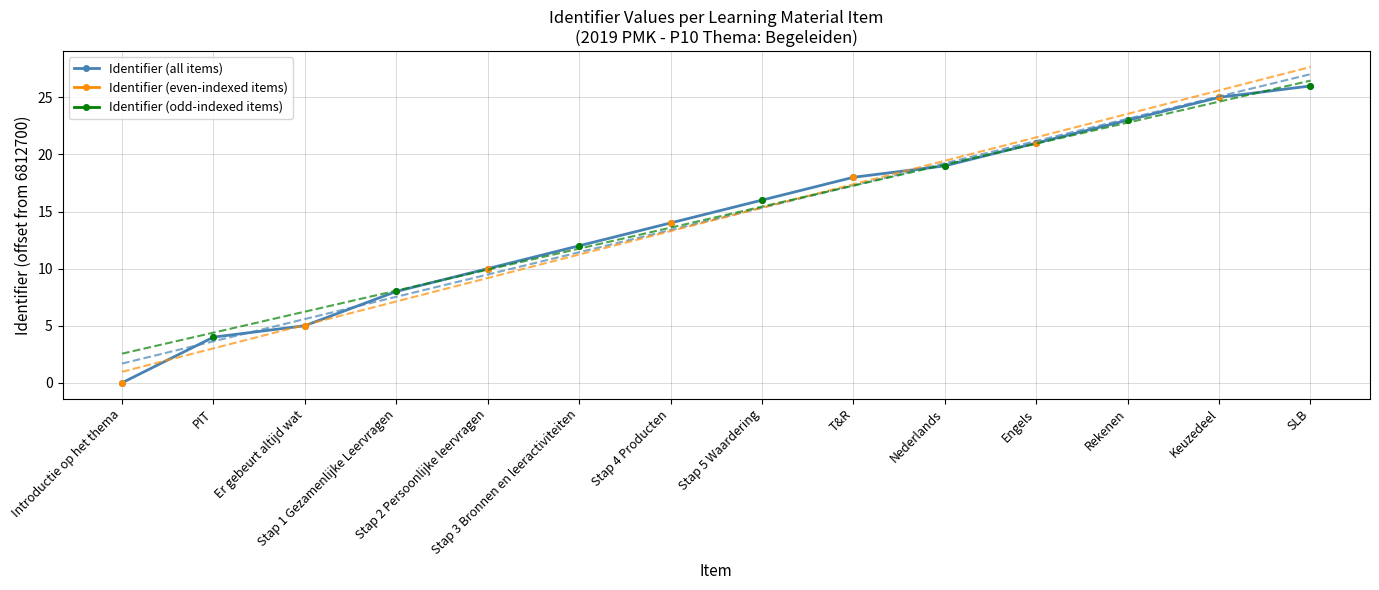

What are all the series names shown in the legend?

Identifier (all items), Identifier (even-indexed items), Identifier (odd-indexed items)